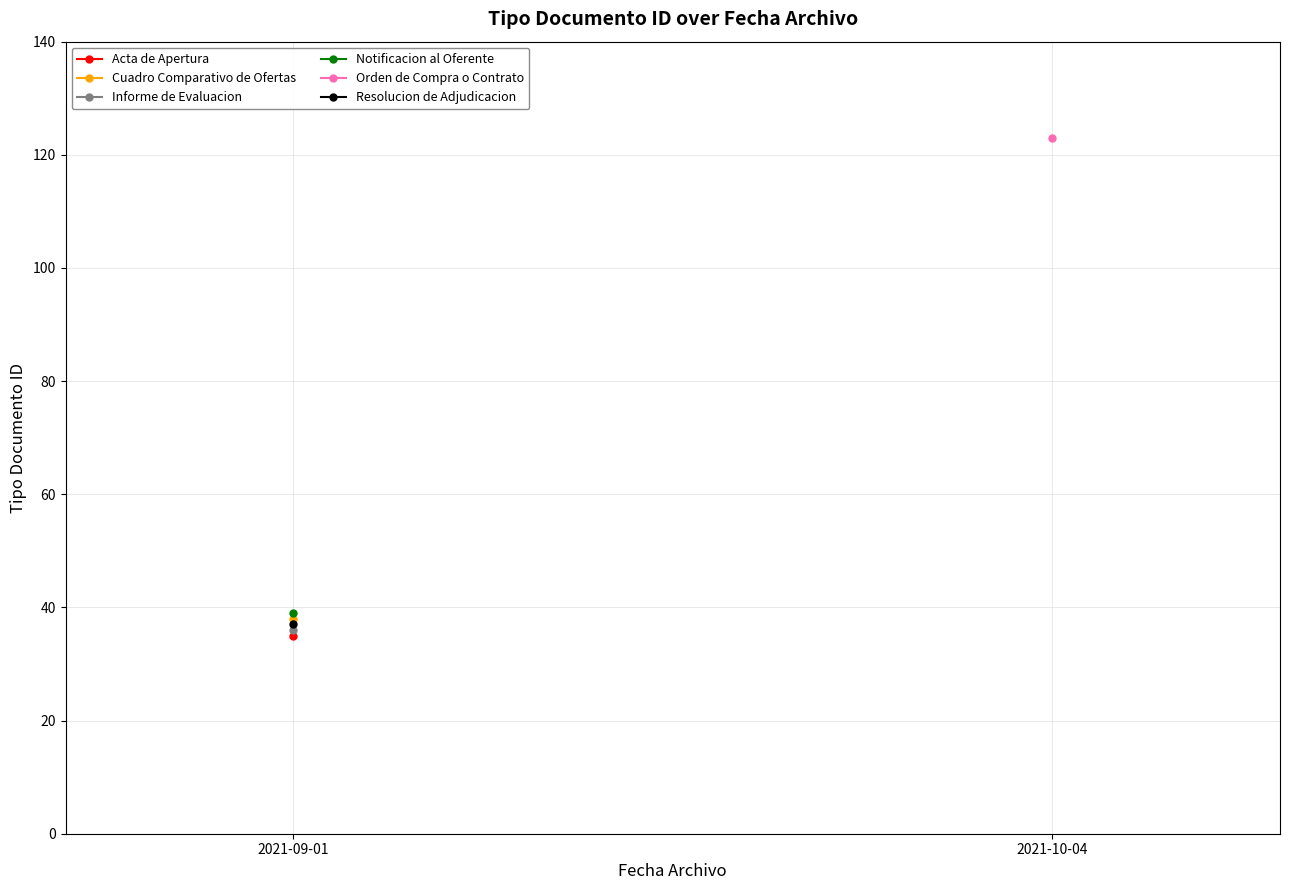

Between 2021-09-01 and 2021-10-04, which is larger?

2021-10-04